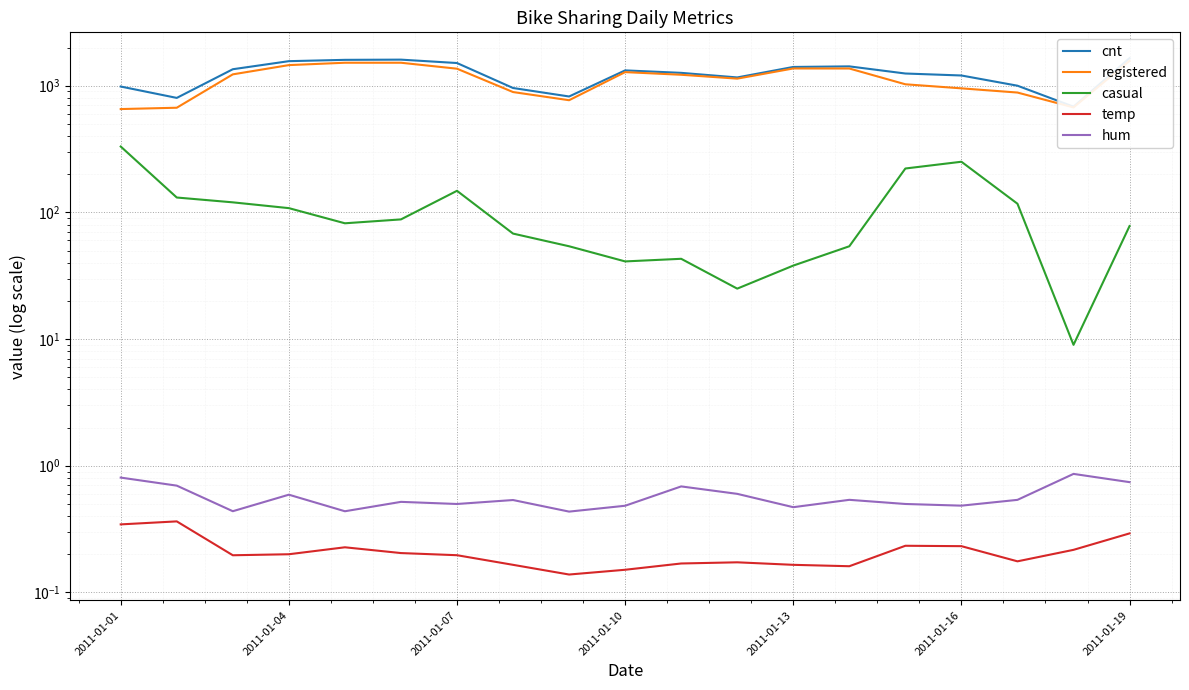

In casual, how many points are lower than both neighbors (excluding endpoints)?

4